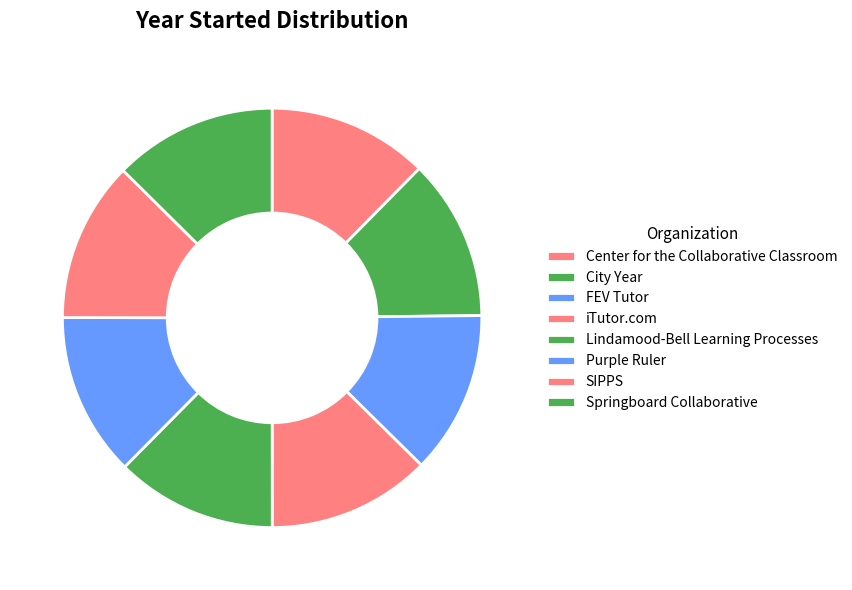

Does City Year account for over 50% of the chart?

No